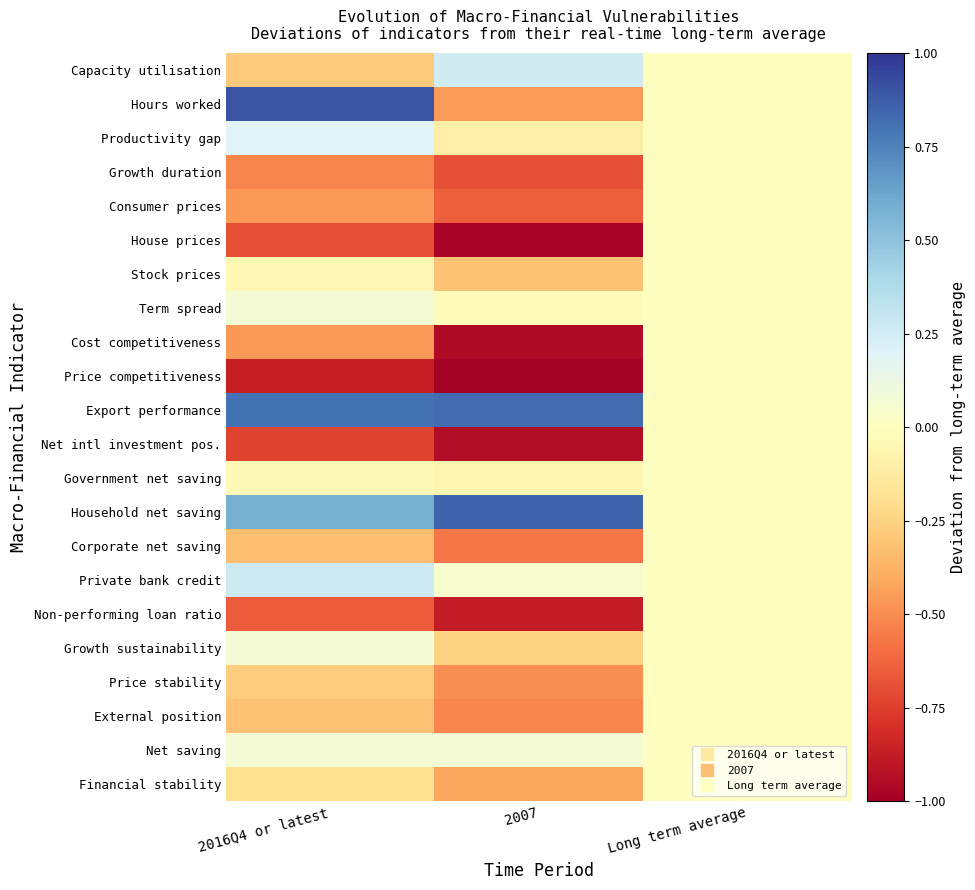

What is the difference between the highest and lowest values at 2016Q4 or latest?

1.8